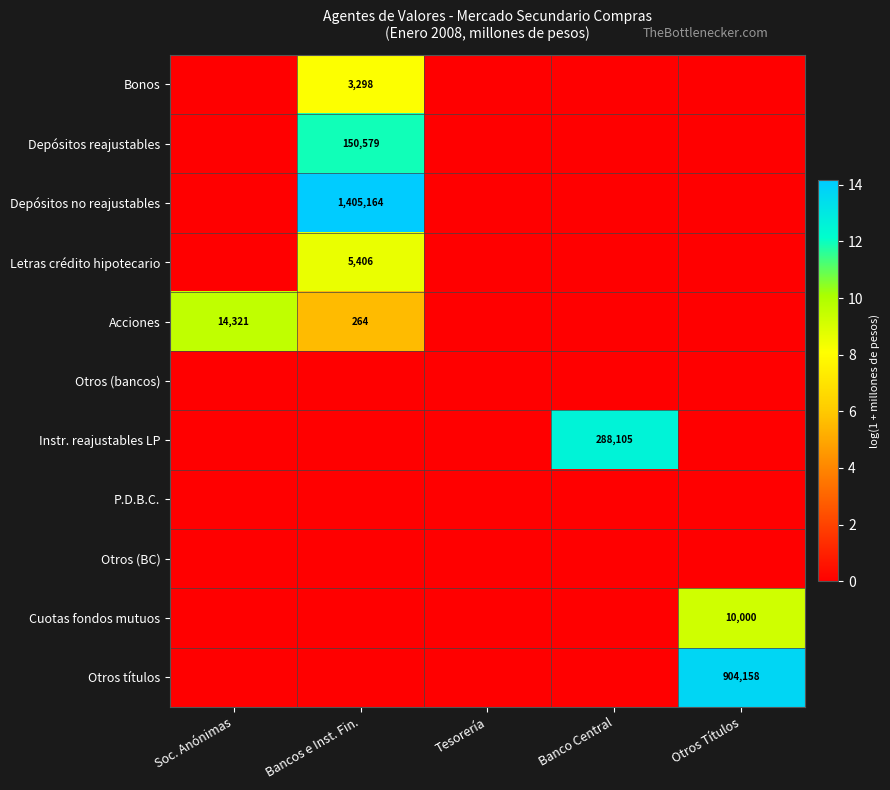

Count the Letras crédito hipotecario values in the range 0 to 1.

4